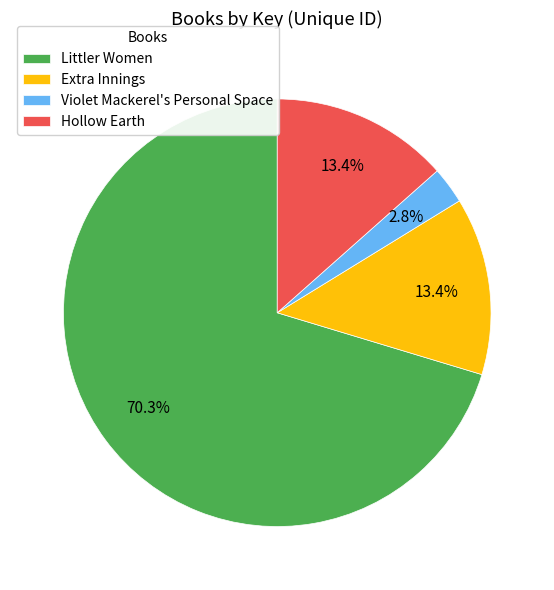

How many segments does this pie chart have?

4